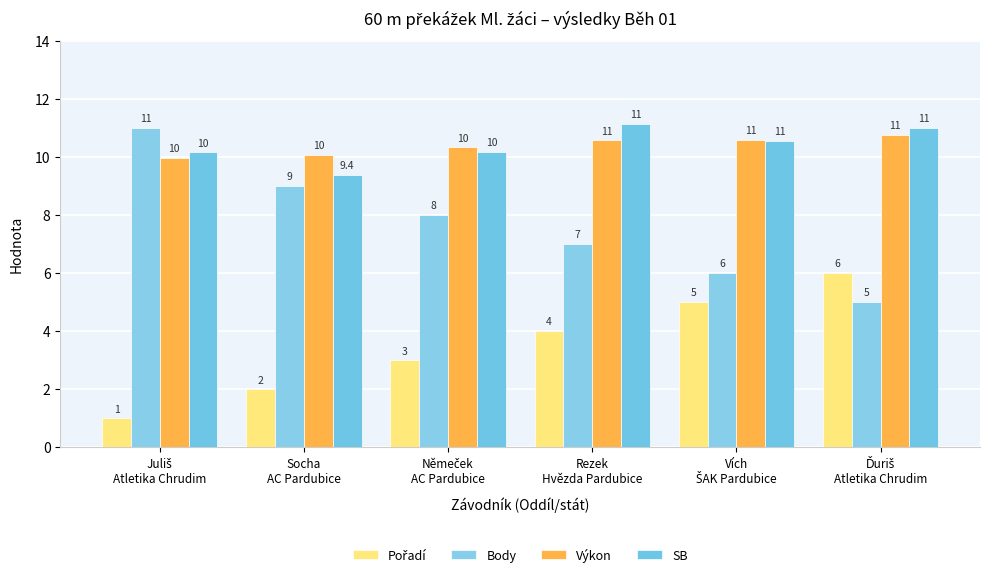

What is the difference between the Body values at Juliš
Atletika Chrudim and Němeček
AC Pardubice?

3.0